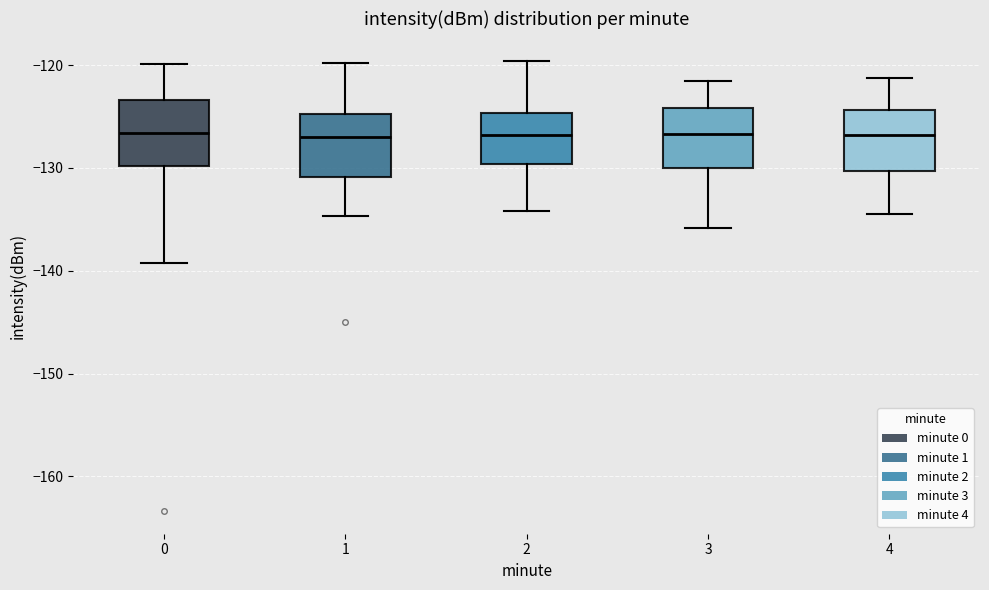

Where is the lower edge of the box at x = 2 on the y-axis? The values are not printed on the chart, so give them approximately, as read against the axis.

-130